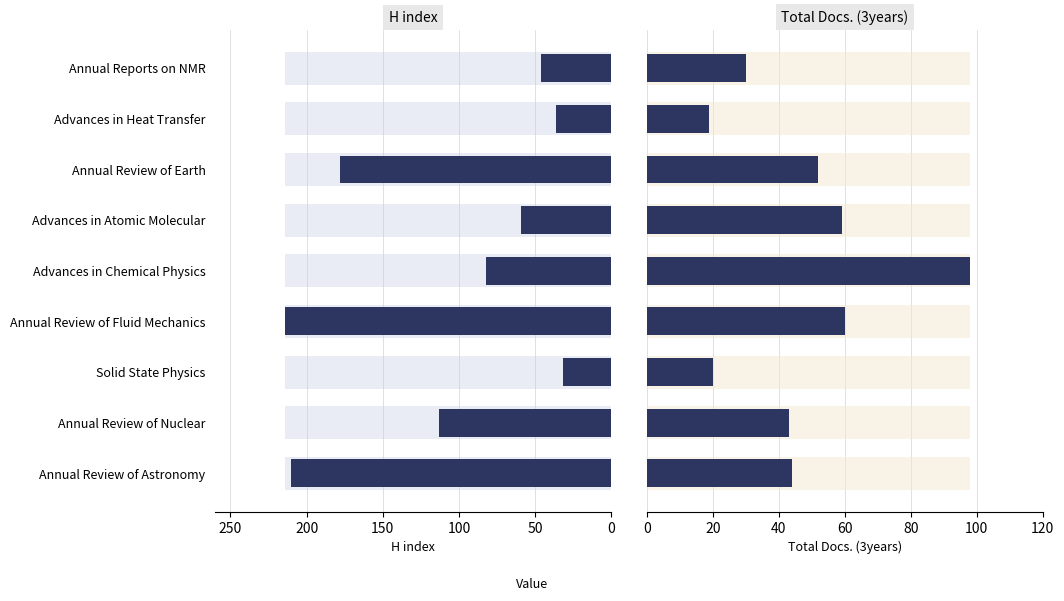

The Total Docs. (3years) series shows 105 at Advances in Atomic Molecular. True or false?

False